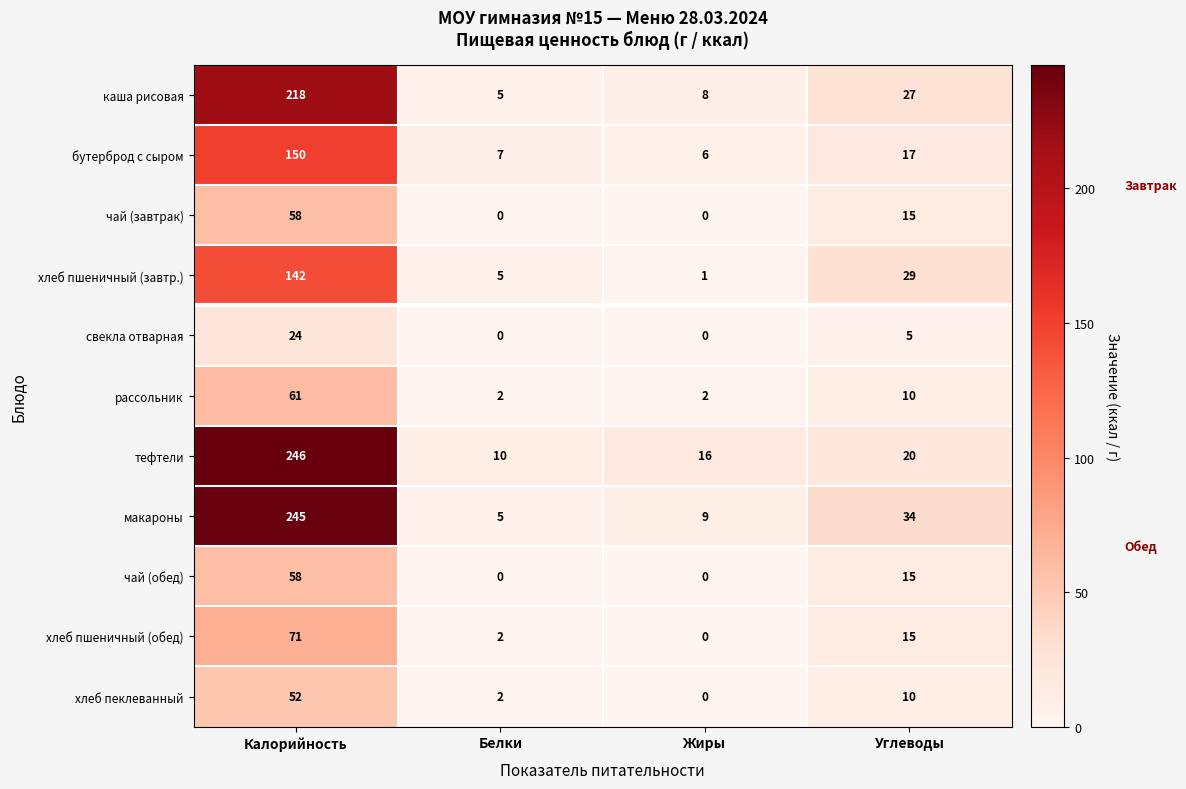

Where is чай (обед) nearest to the value 29?

Углеводы